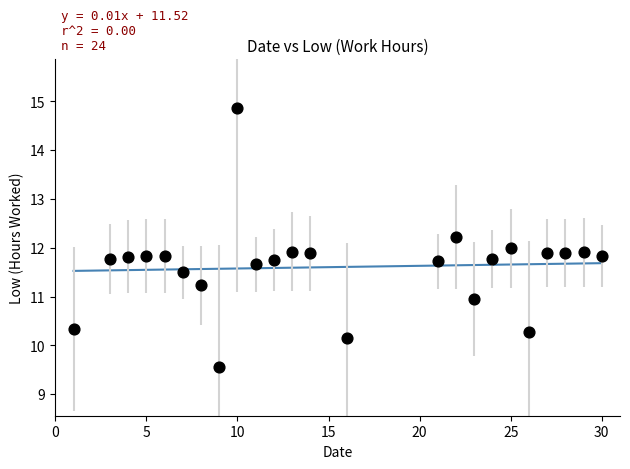

What is the range of Y values (max minus min)?

5.3